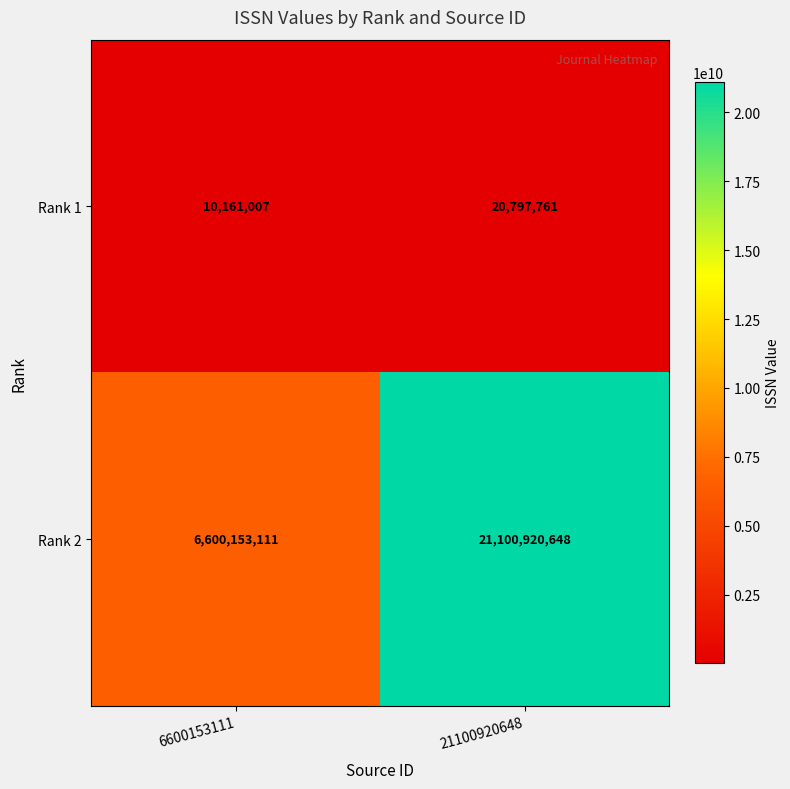

True or false: Rank 1 has a value of 20797761 at 21100920648.

True